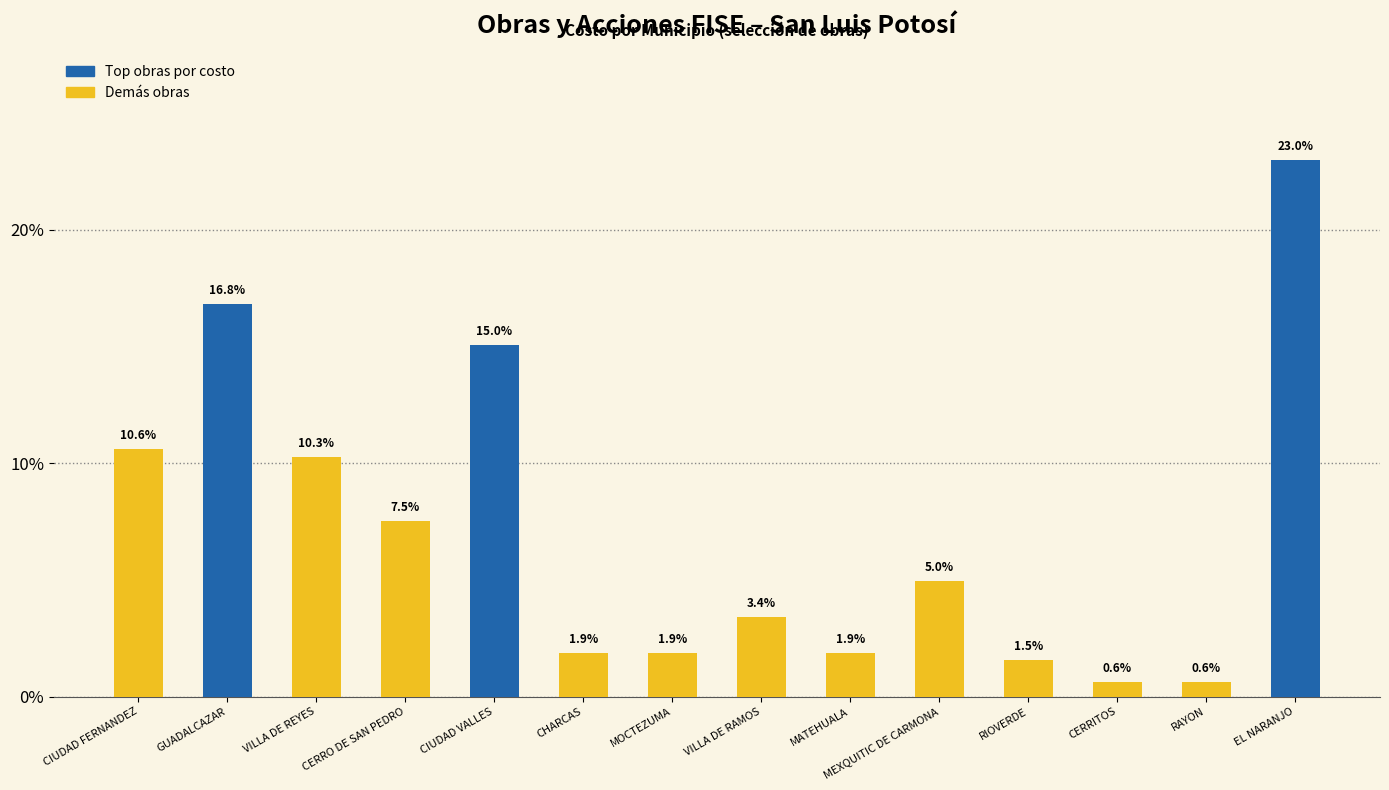

What is the value of the 2nd bar from the left?

16.8